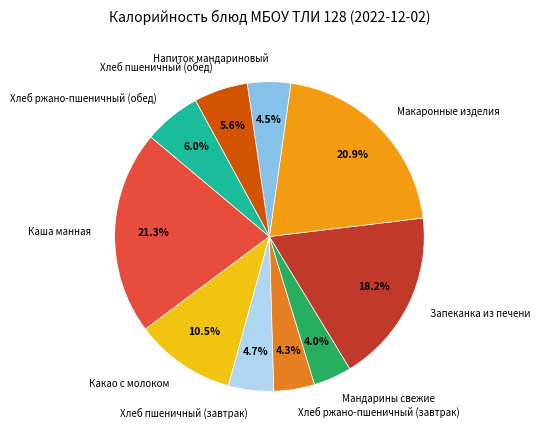

Does any single category account for the majority?

No